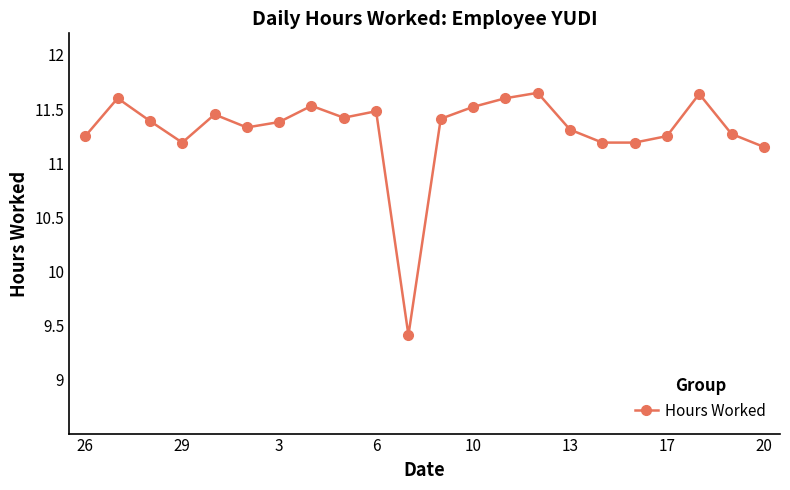

True or false: there are more than 0 points higher than both neighbors.

True